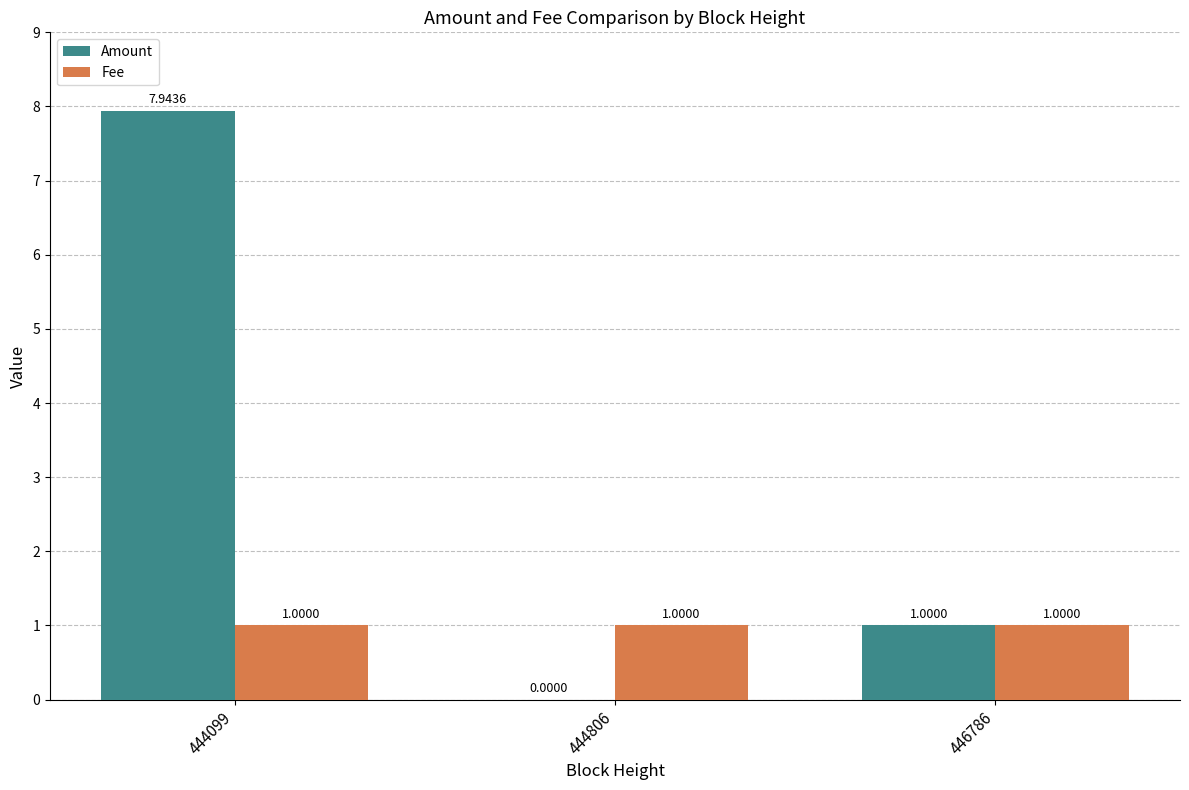

What is the total value across all series at 444099?

8.9